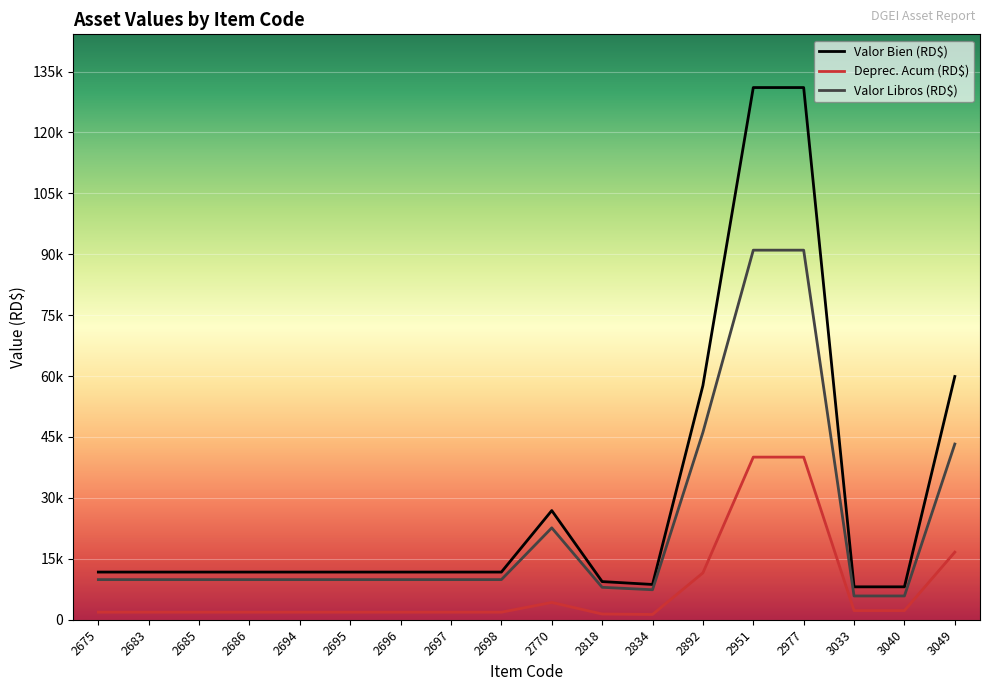

True or false: Valor Bien (RD$) and Valor Libros (RD$) cross at least once.

False